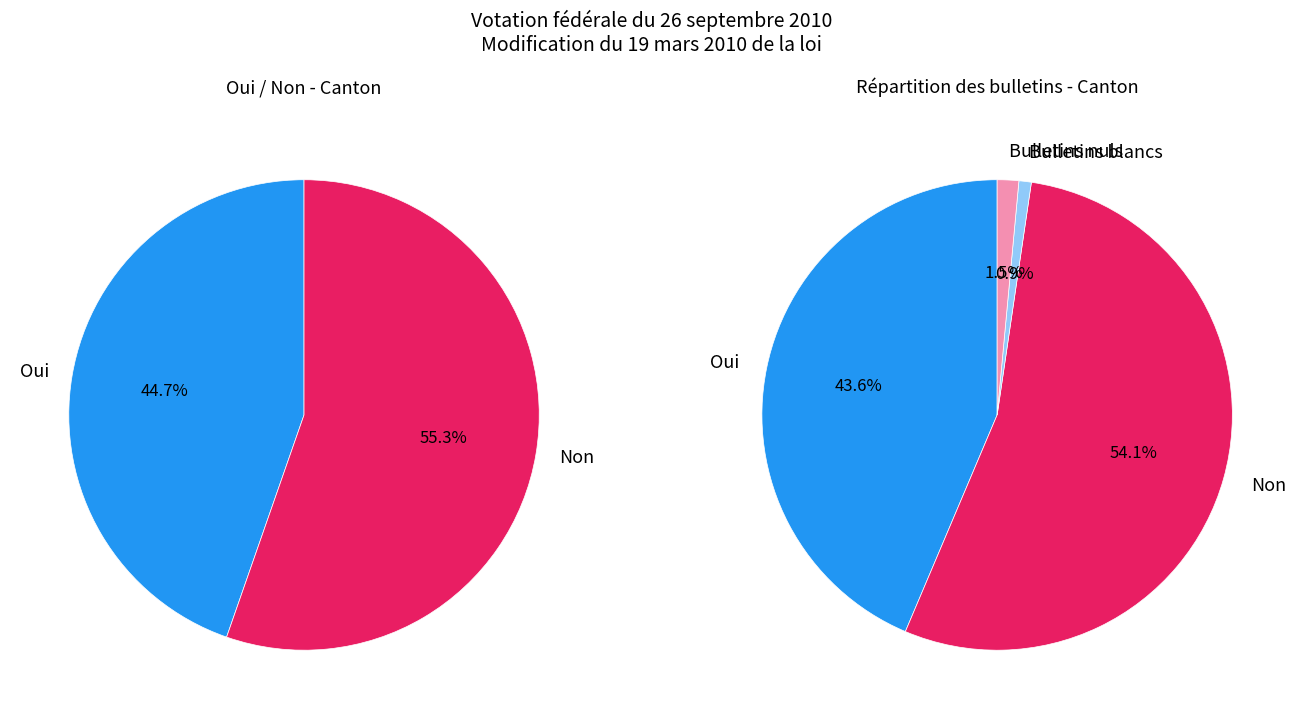

Is it true that Oui is 44% of the pie?

True